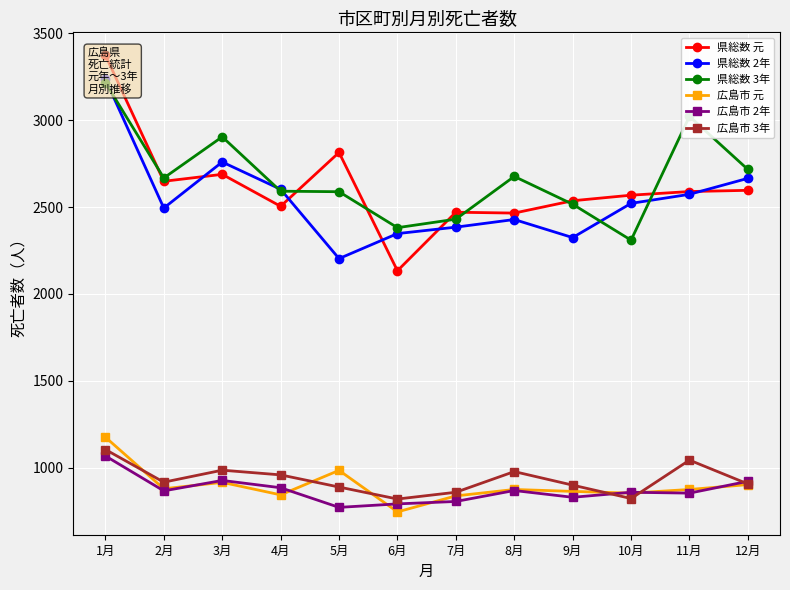

At which category is the sum across all series the highest?

1月